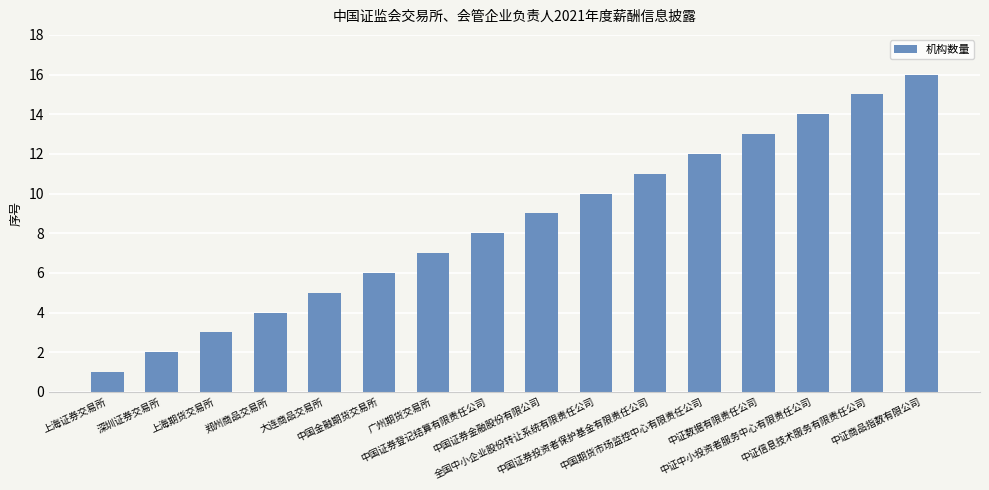

What is the sum of all values?

136